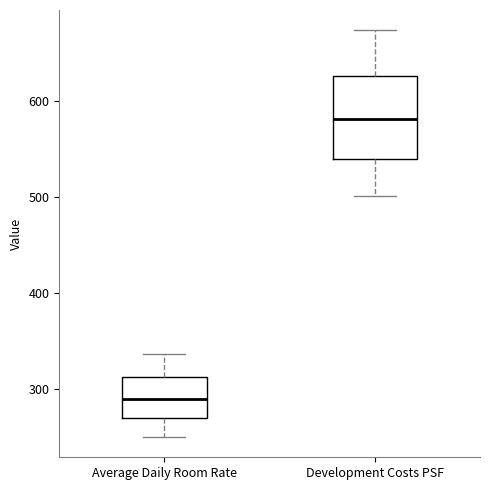

Where does the upper whisker of the box for Average Daily Room Rate end on the y-axis? The values are not printed on the chart, so give them approximately, as read against the axis.

340